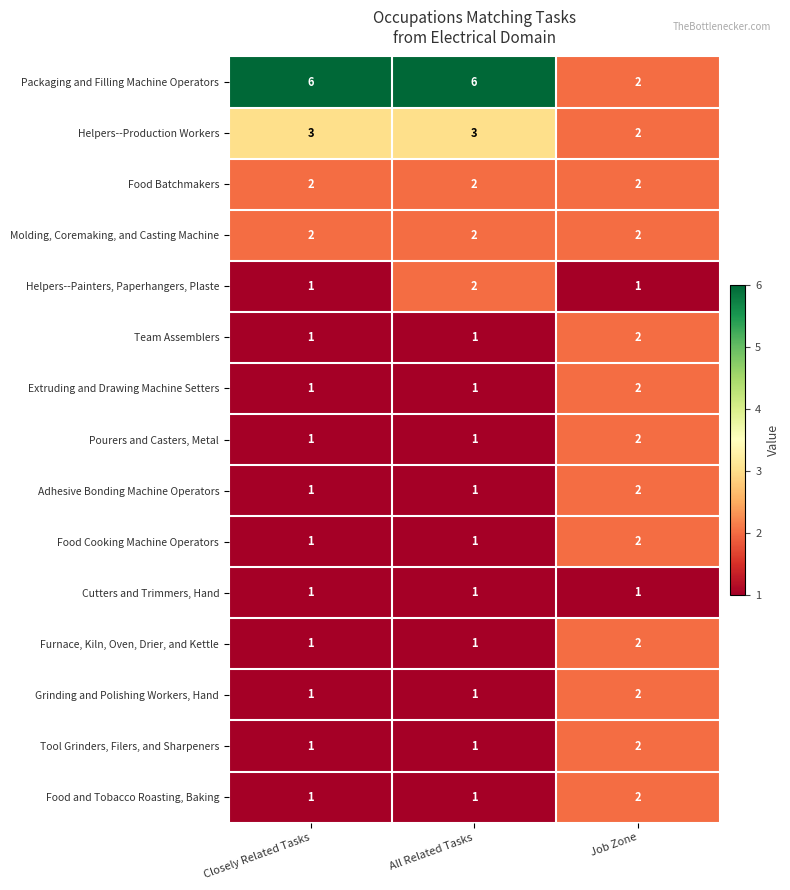

Which series has the largest total across all categories?

Packaging and Filling Machine Operators